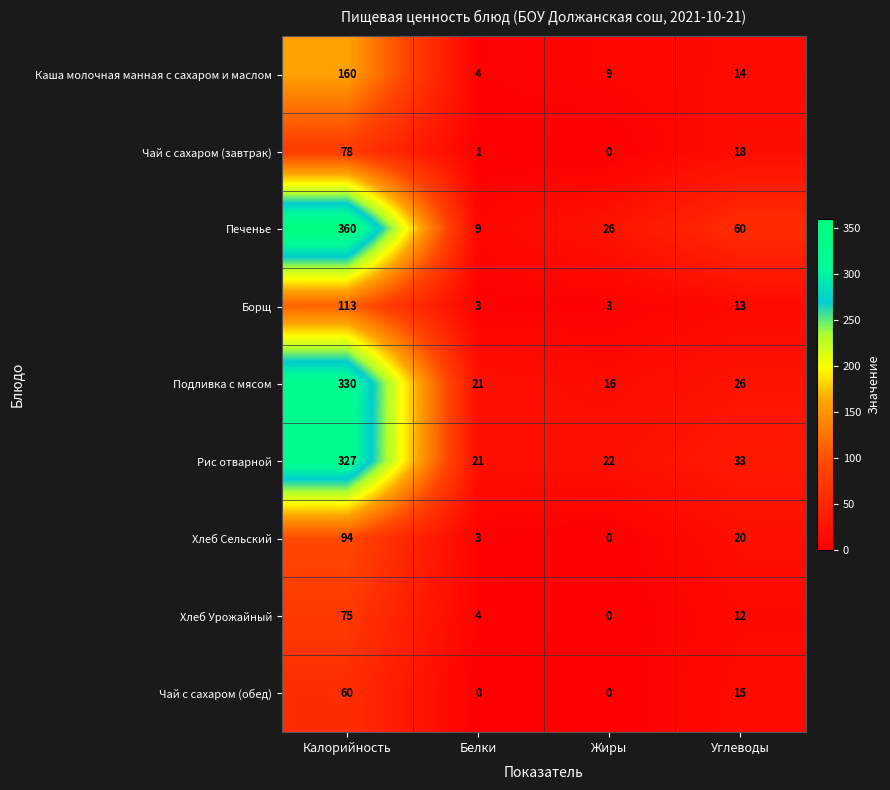

What is the maximum value shown in the chart?

360